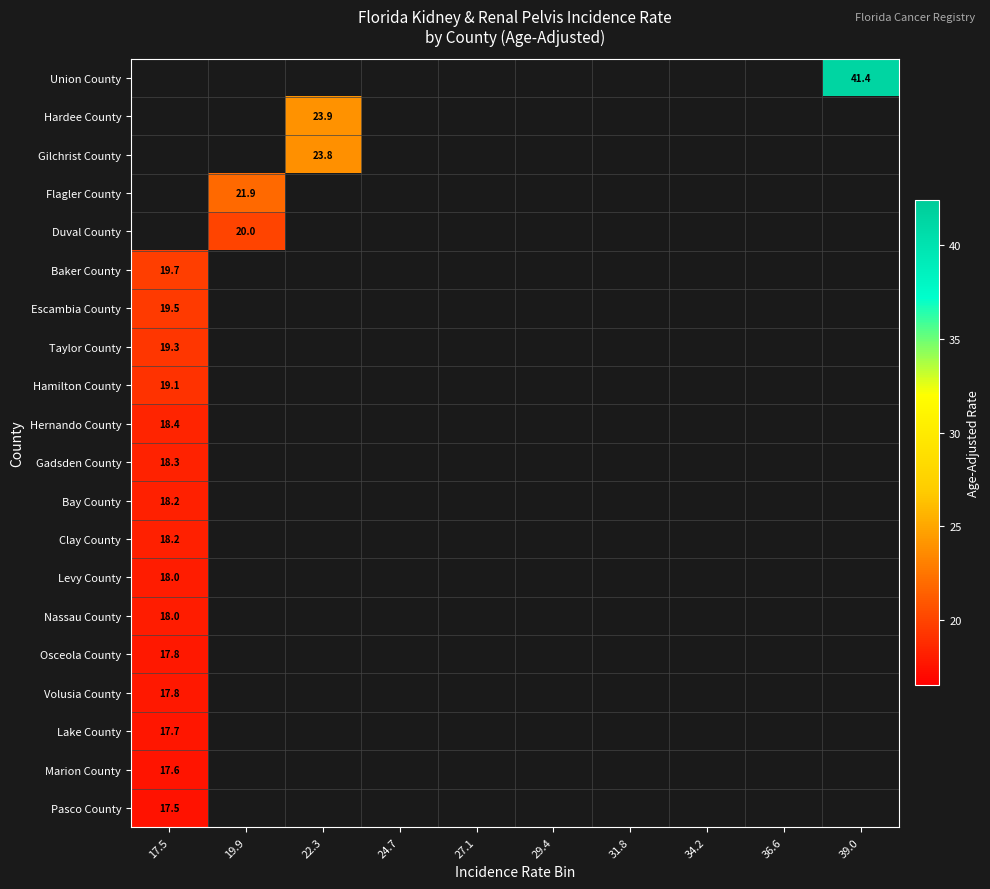

What is the maximum value shown in the chart?

41.4